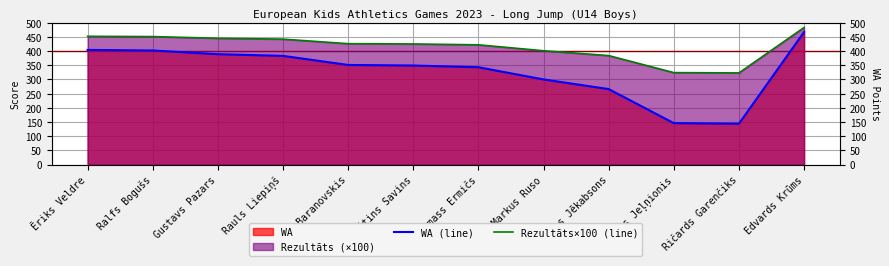

Read the Rezultāts×100 (line) value at Edvards Krūms.

483.0